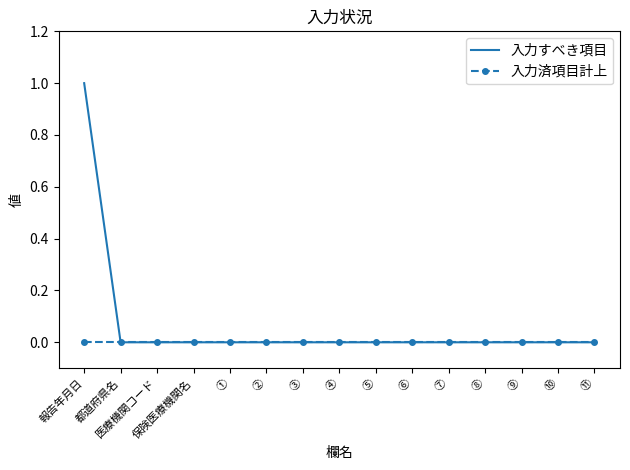

What position from the right is ②?

10